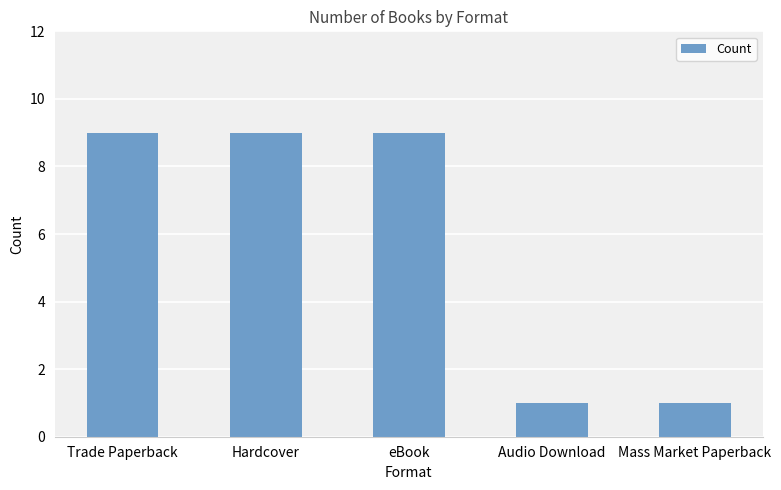

What is the label of the 1st bar from the right?

Mass Market Paperback